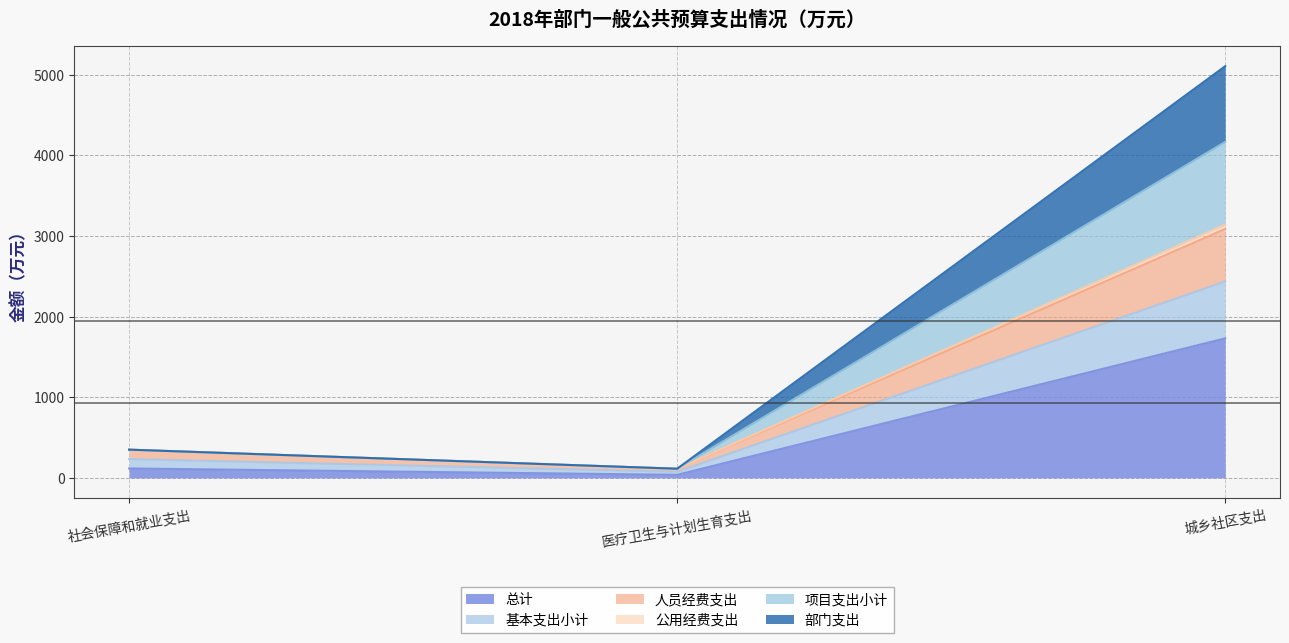

At which category is the sum across all series the highest?

城乡社区支出